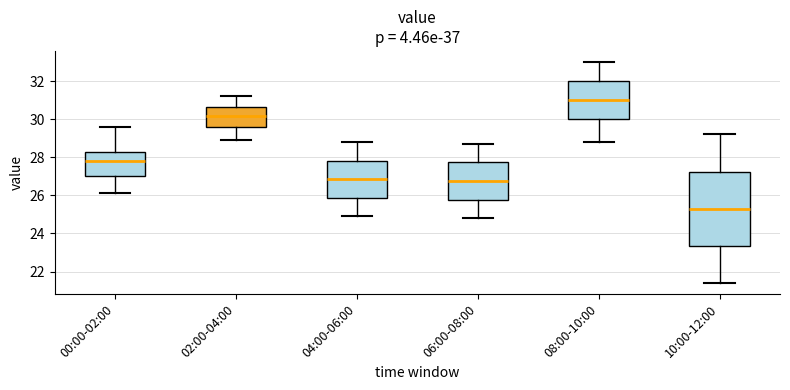

Where does the lower whisker of the box for 08:00-10:00 end on the y-axis? The values are not printed on the chart, so give them approximately, as read against the axis.

28.8